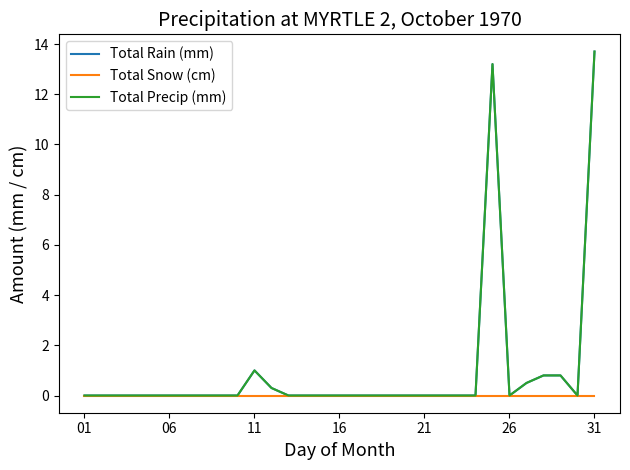

Does the chart display data point markers on the line(s)?

No